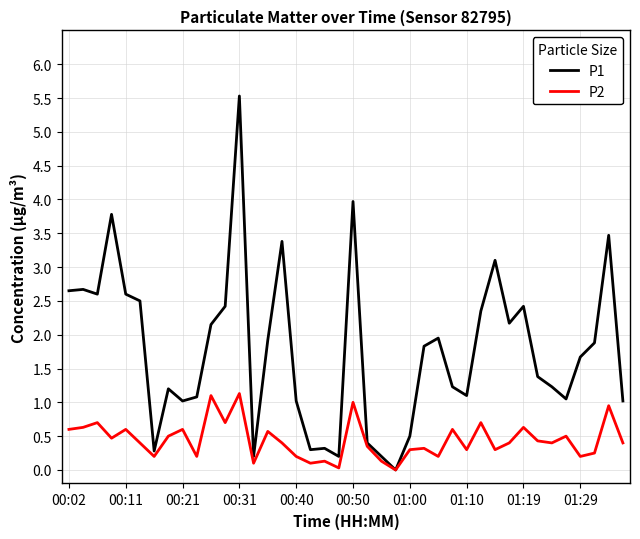

How many categories are shown in the chart?

40